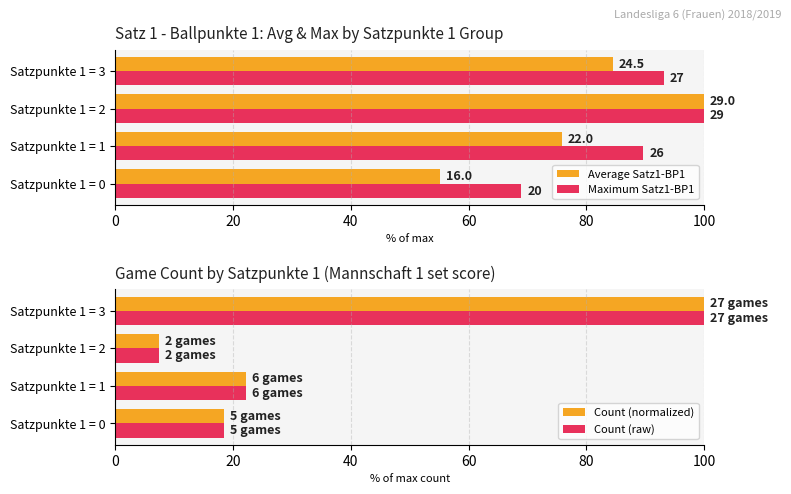

What is the difference between the Count (raw) values at Satzpunkte 1 = 0 and Satzpunkte 1 = 1?

3.7